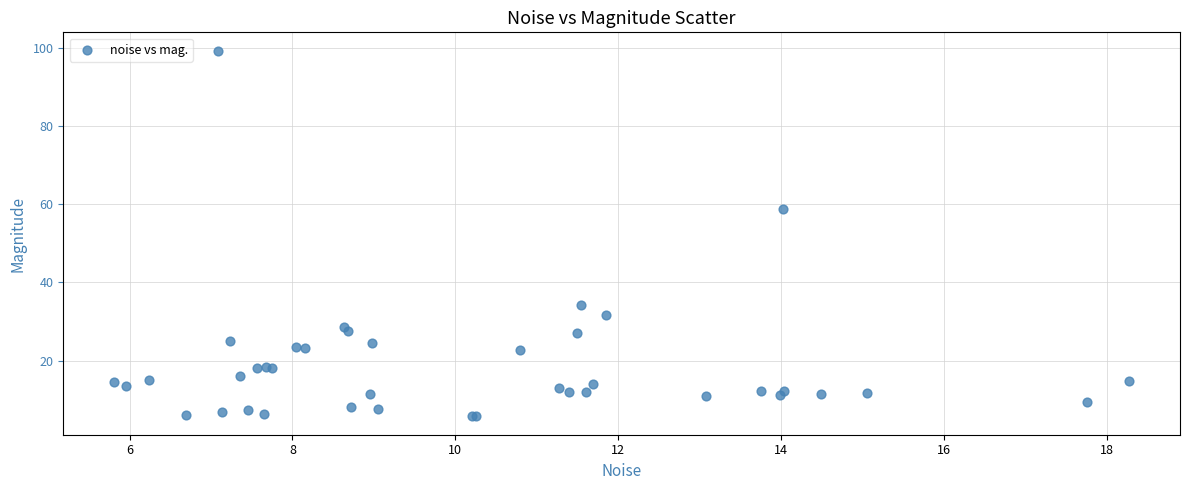

What Y value in the scatter plot is closest to 52?

58.7